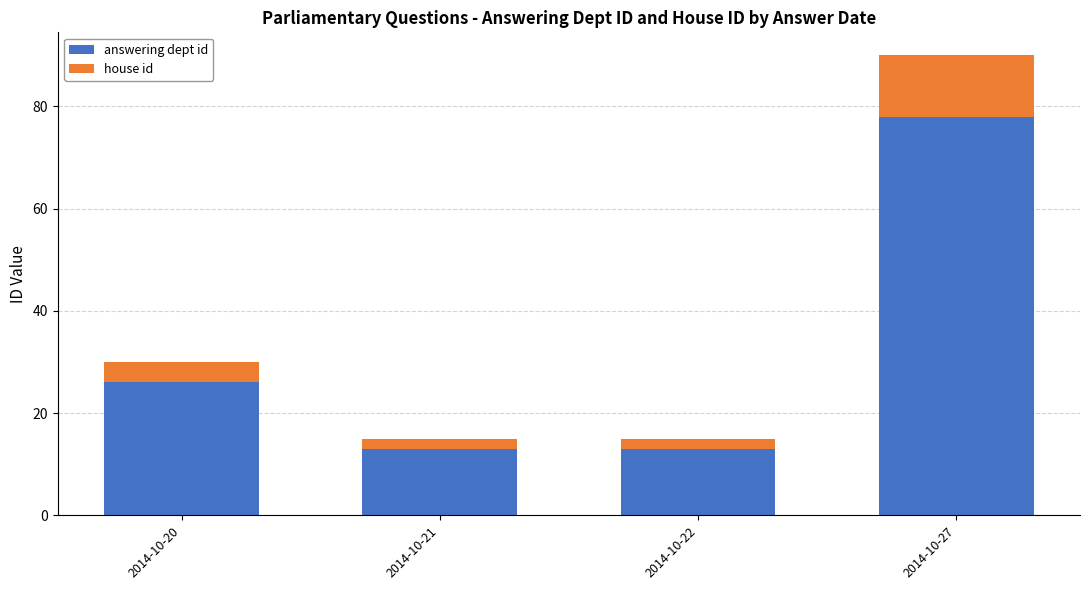

Where is answering dept id nearest to the value 45?

2014-10-20